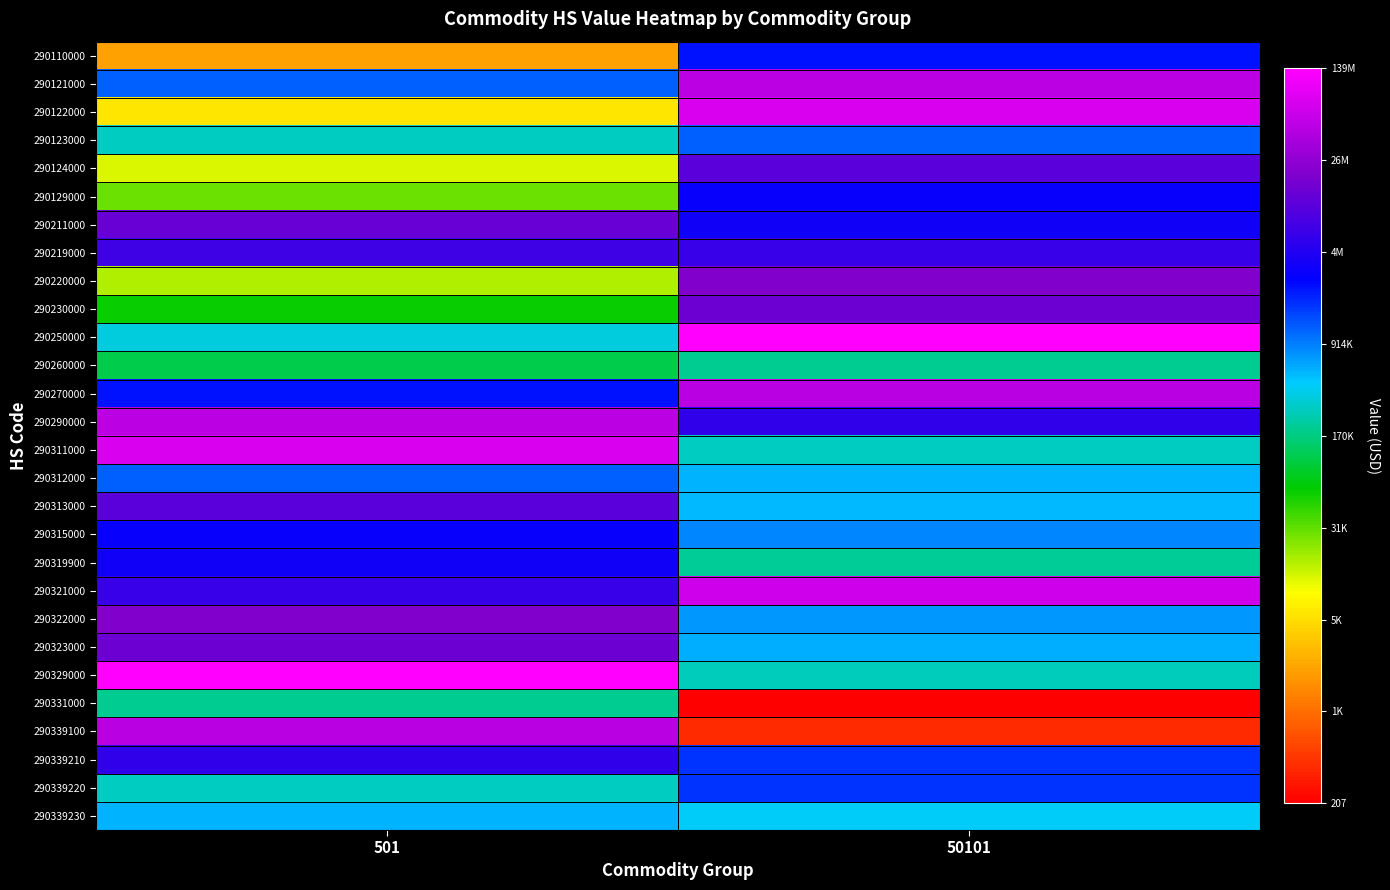

Which has a higher value, 501 or 50101?

50101